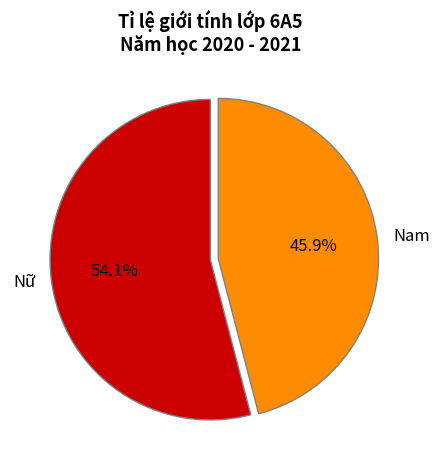

Which has a higher value, Nam or Nữ?

Nữ